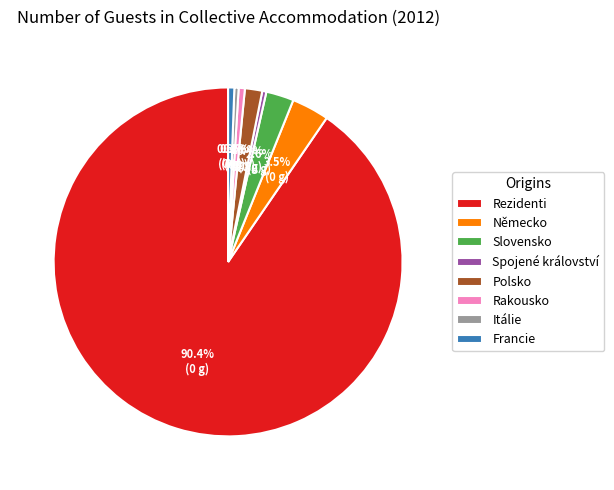

What percentage is the Rakousko slice, to the nearest percent?

1%